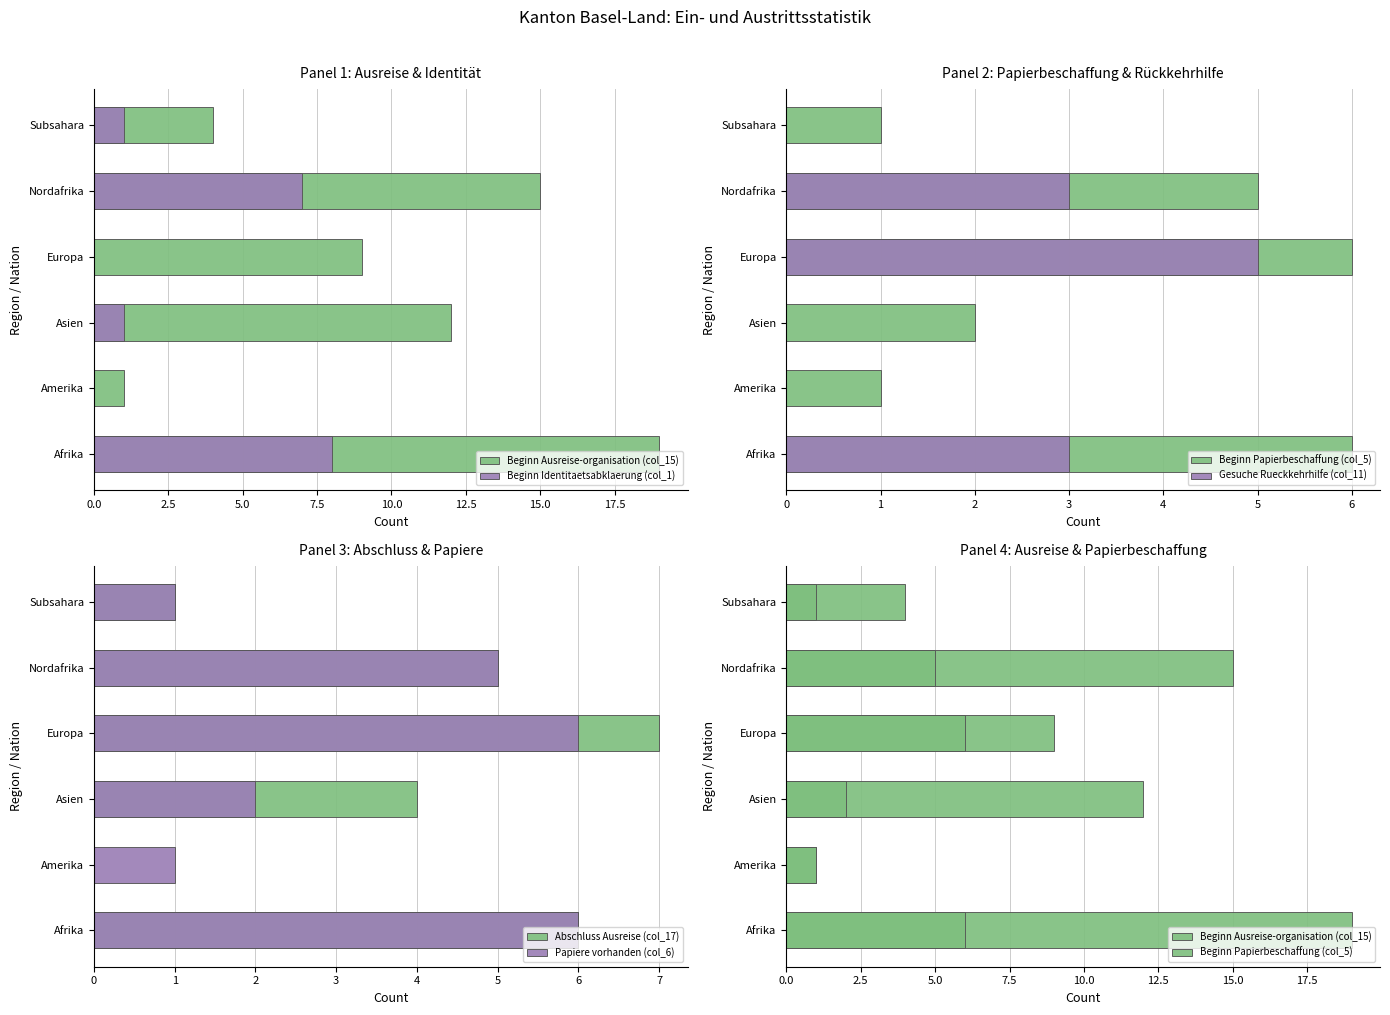

What is the spread (max minus min) of values at Europa?

9